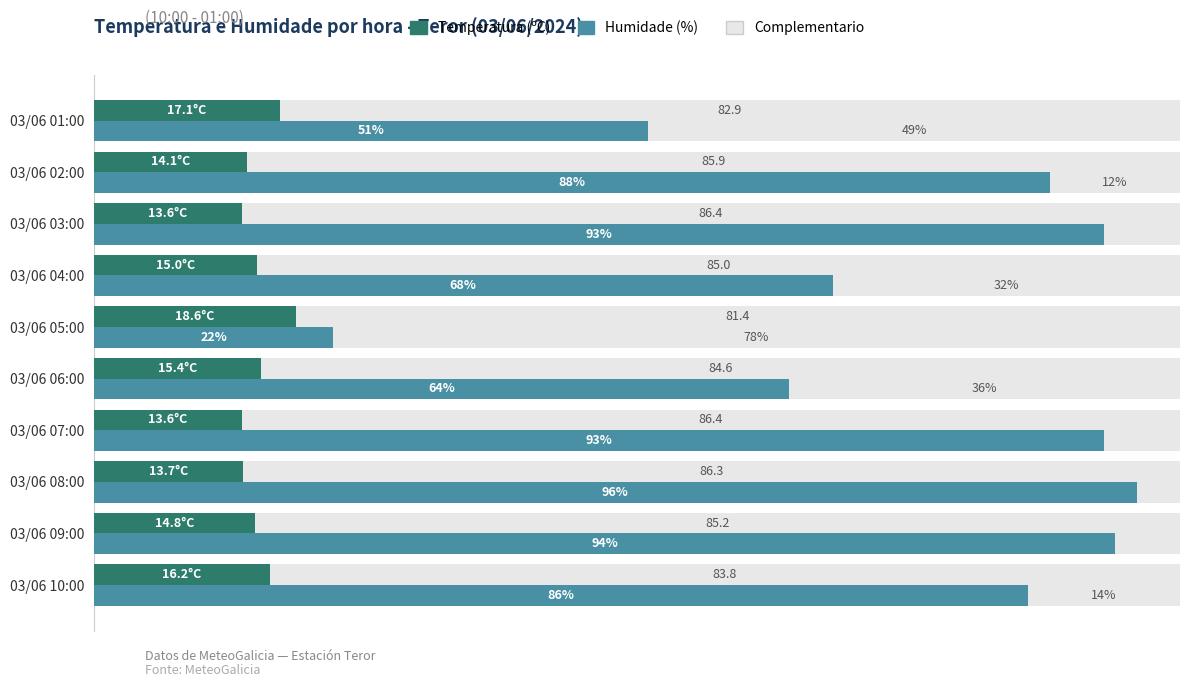

Is the value of Temperatura (ºC) at 03/06 04:00 greater than the value of Humidade (%) at 03/06 09:00?

No